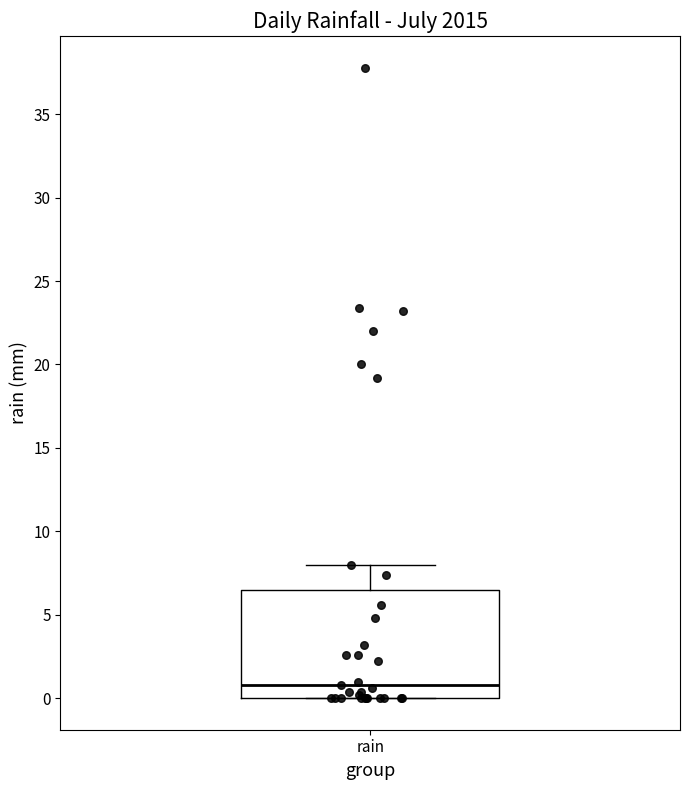

Where is the lower edge of the box for rain on the y-axis? The values are not printed on the chart, so give them approximately, as read against the axis.

0.0